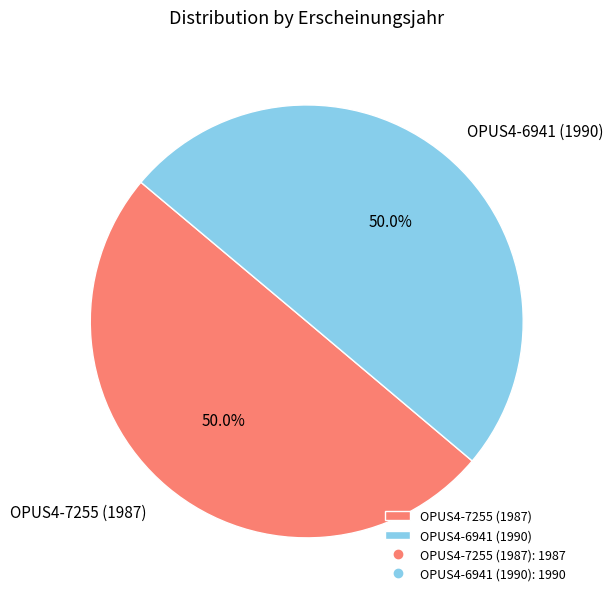

To the nearest percent, what is the average slice percentage?

50%